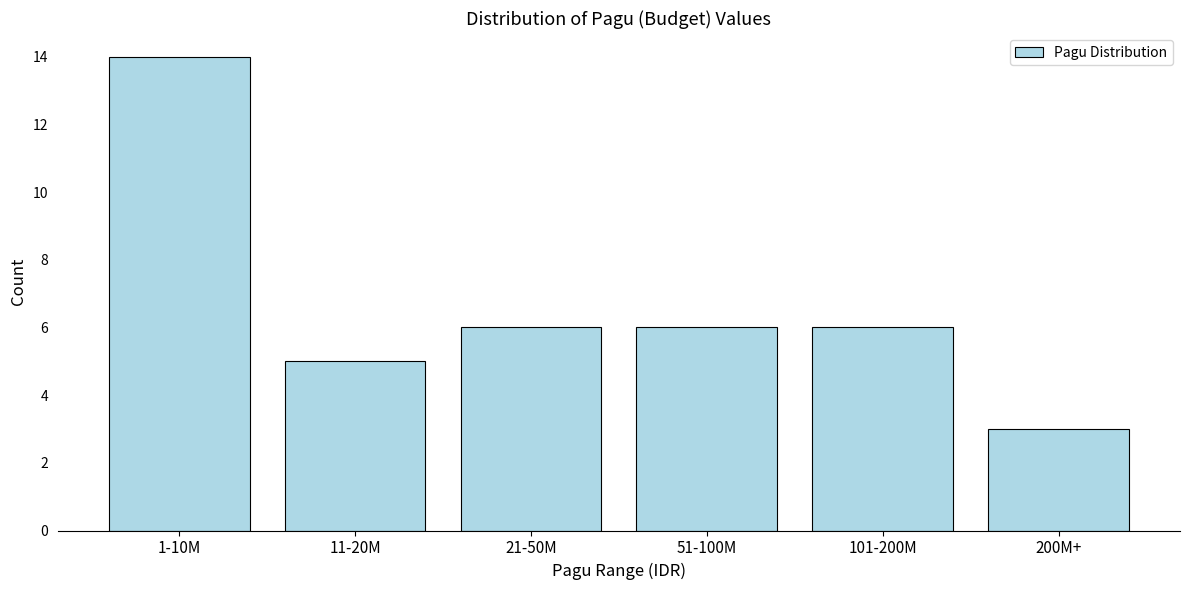

Reading left to right, extract all data points from this chart.

14	5	6	6	6	3